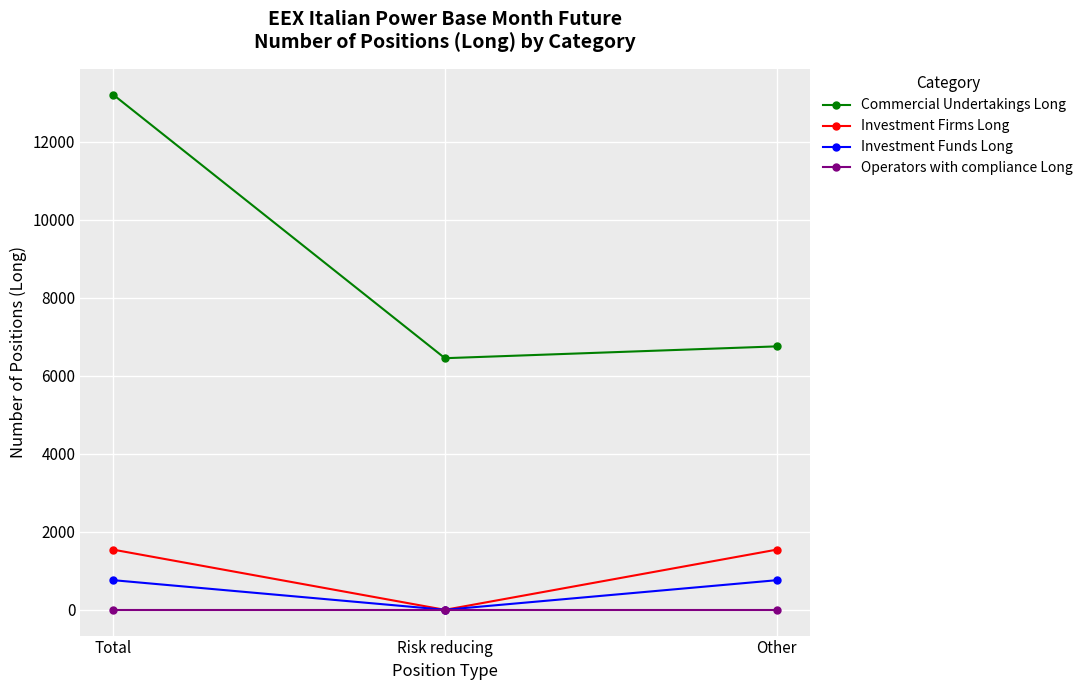

How many lines are shown in the chart?

4